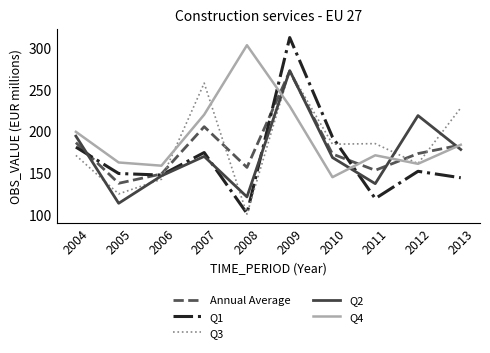

The Q4 series shows 199.5 at 2004. True or false?

True